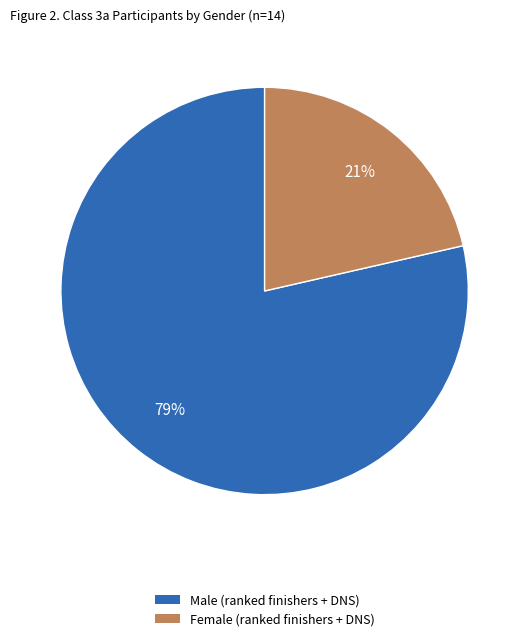

What percentage is the Male (ranked finishers + DNS) slice, to the nearest percent?

79%